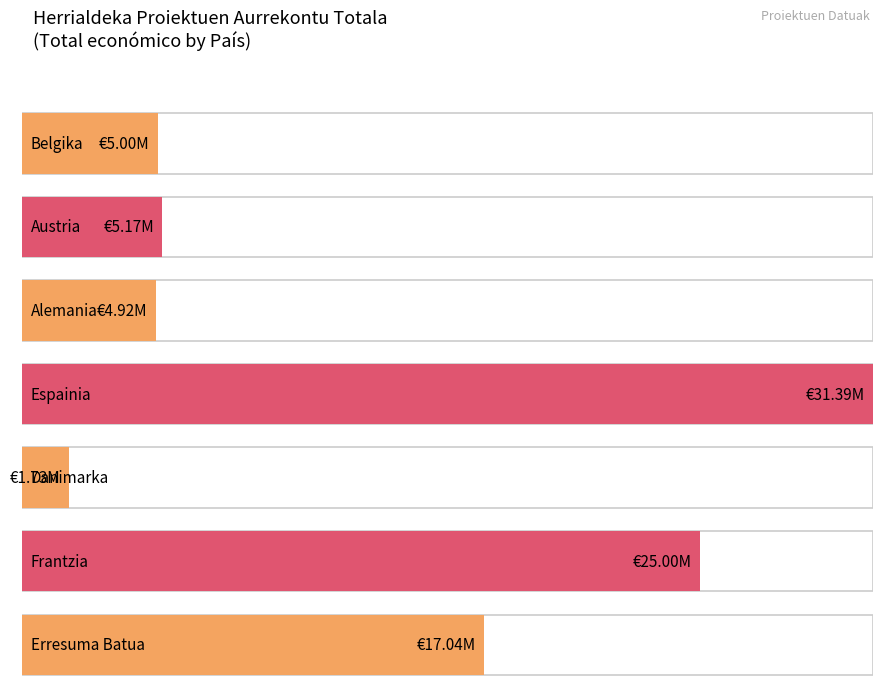

At which category does the chart reach its peak across all series?

Espainia